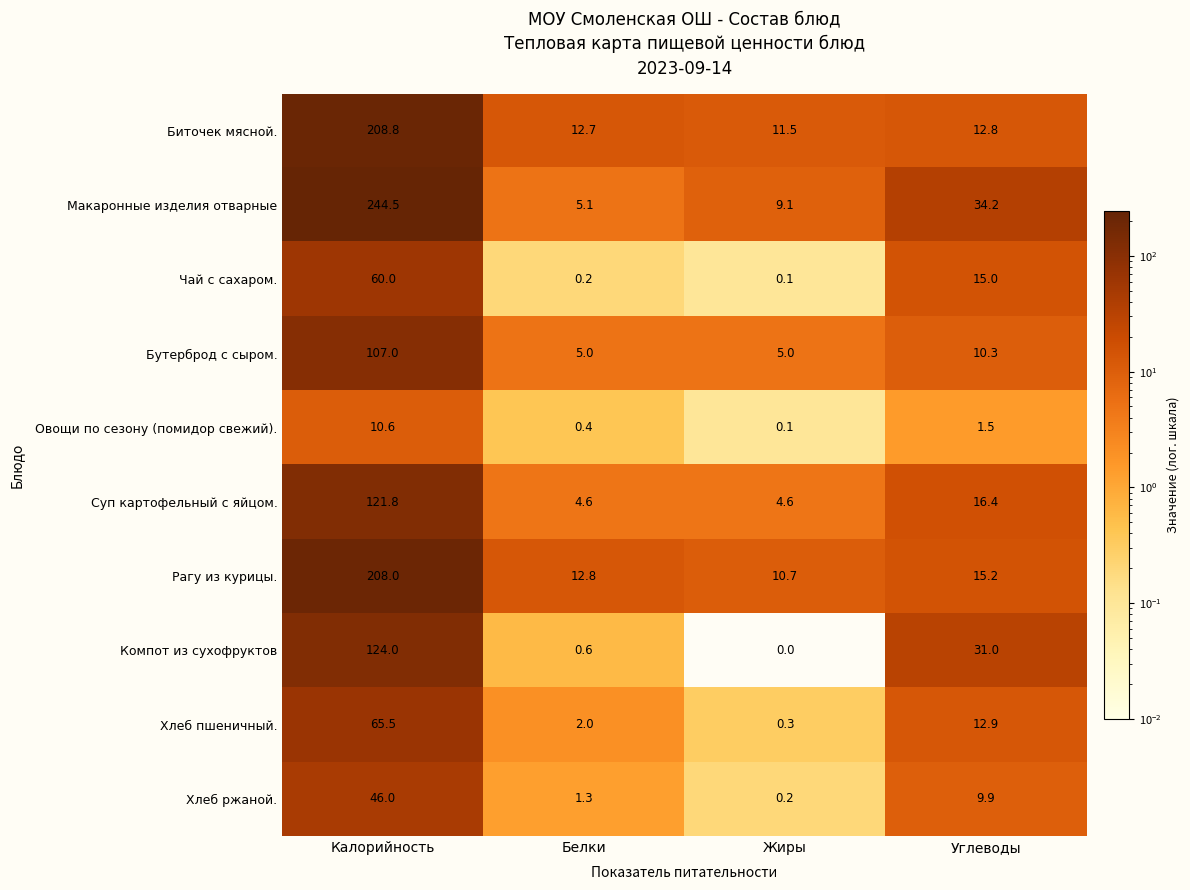

At which label does Суп картофельный с яйцом. first exceed 16?

Калорийность